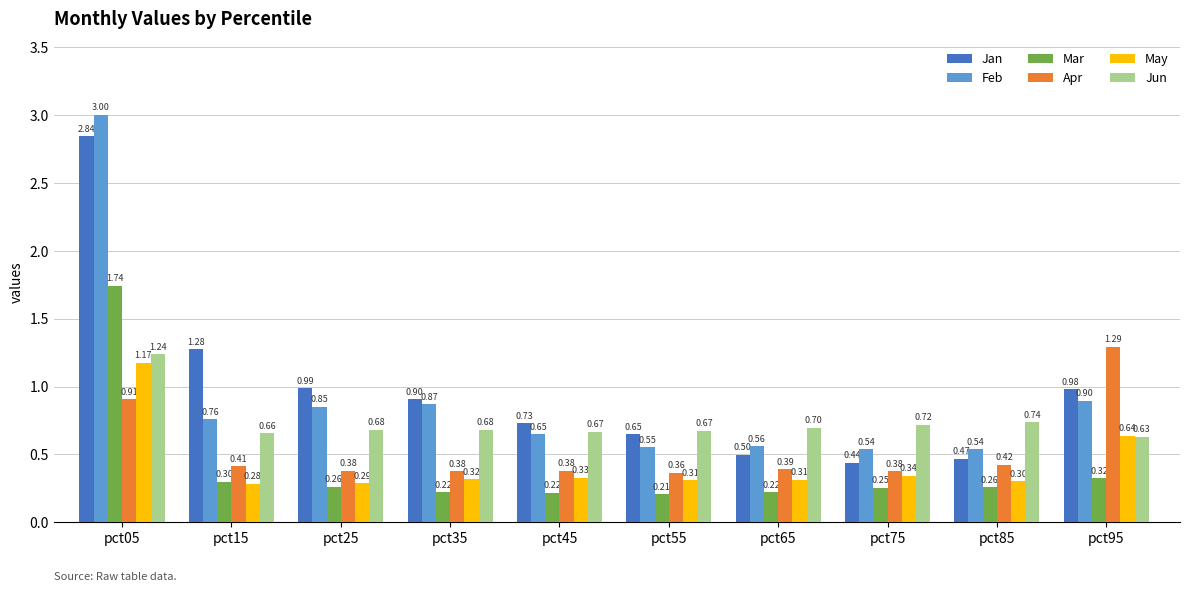

What is the sum of all Apr values?

5.3